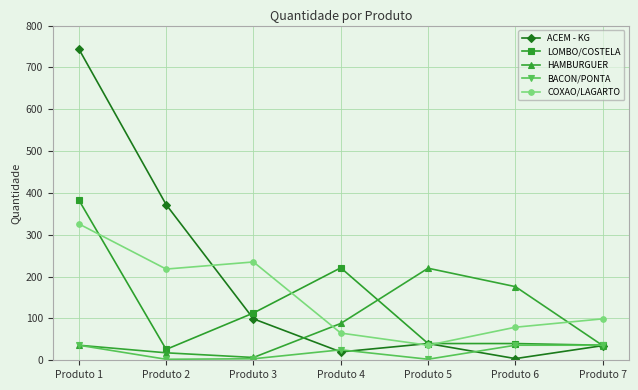

At Produto 2, list the series in order from smallest to largest.

BACON/PONTA, HAMBURGUER, LOMBO/COSTELA, COXAO/LAGARTO, ACEM - KG